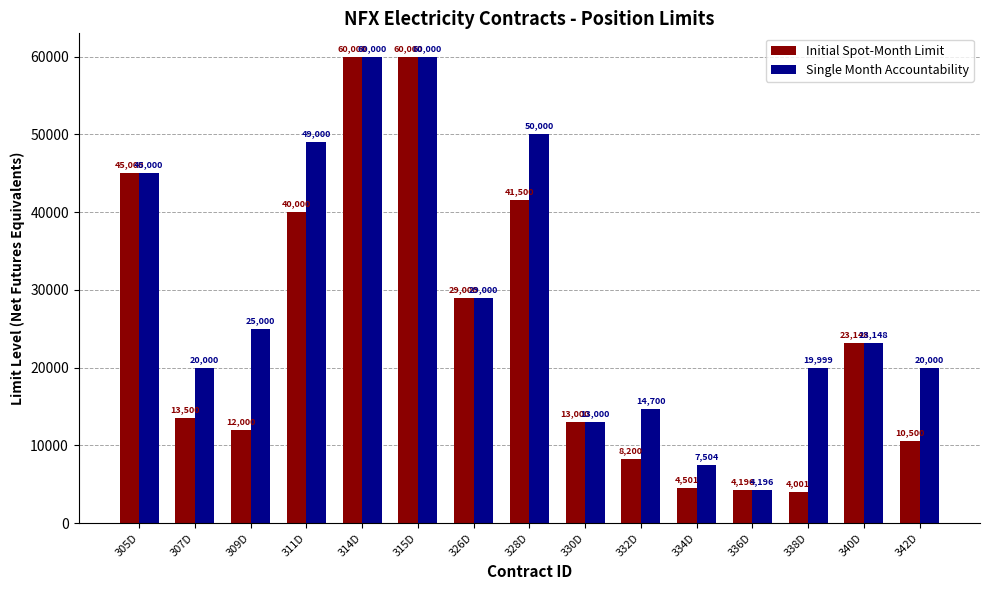

What is the value of the Single Month Accountability bar at the 1st from the left?

45000